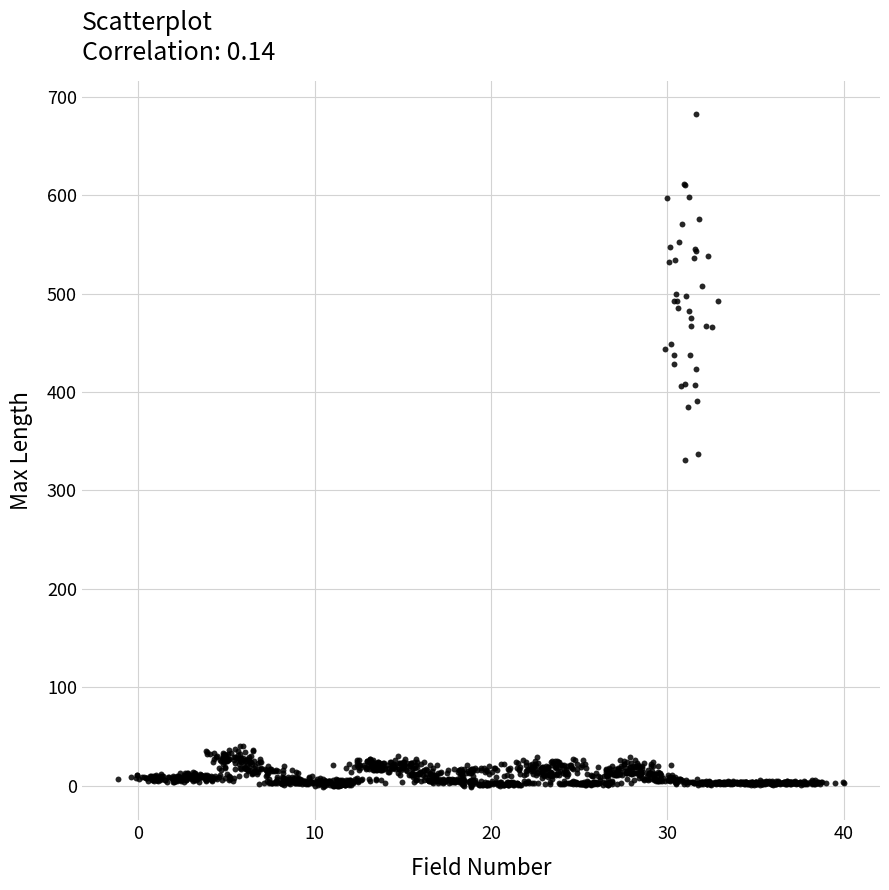

What is the range of X values (max minus min)?

41.2